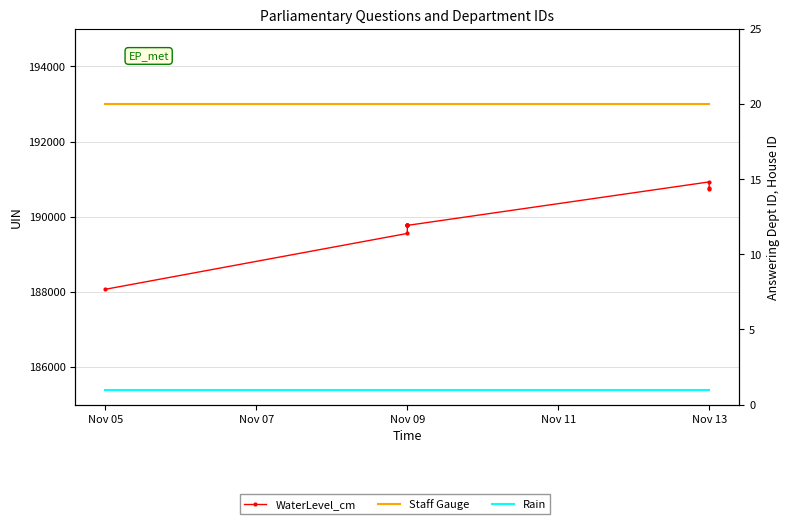

What is the maximum value for WaterLevel_cm?

190927